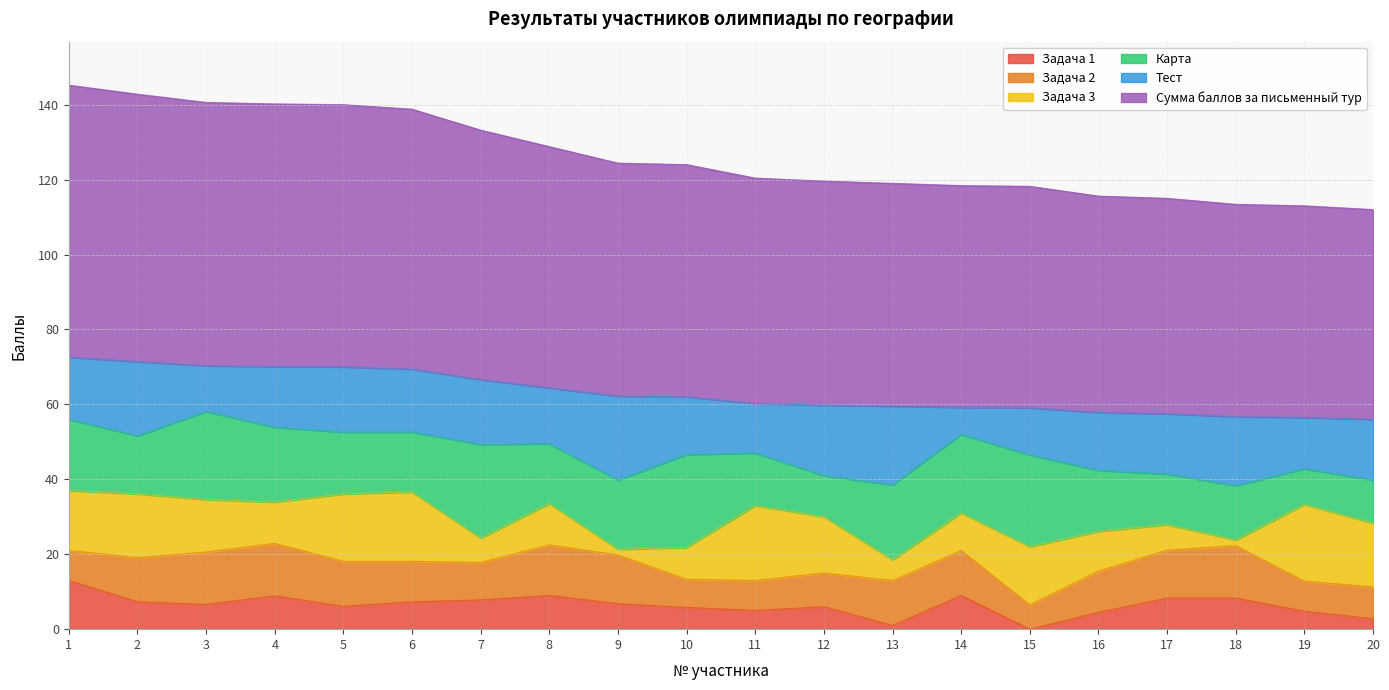

At how many categories does at least one series exceed 54?

20